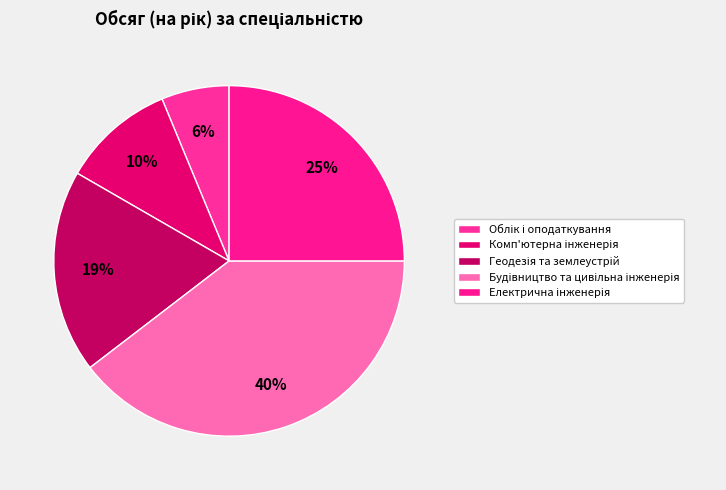

How many segments does this pie chart have?

5